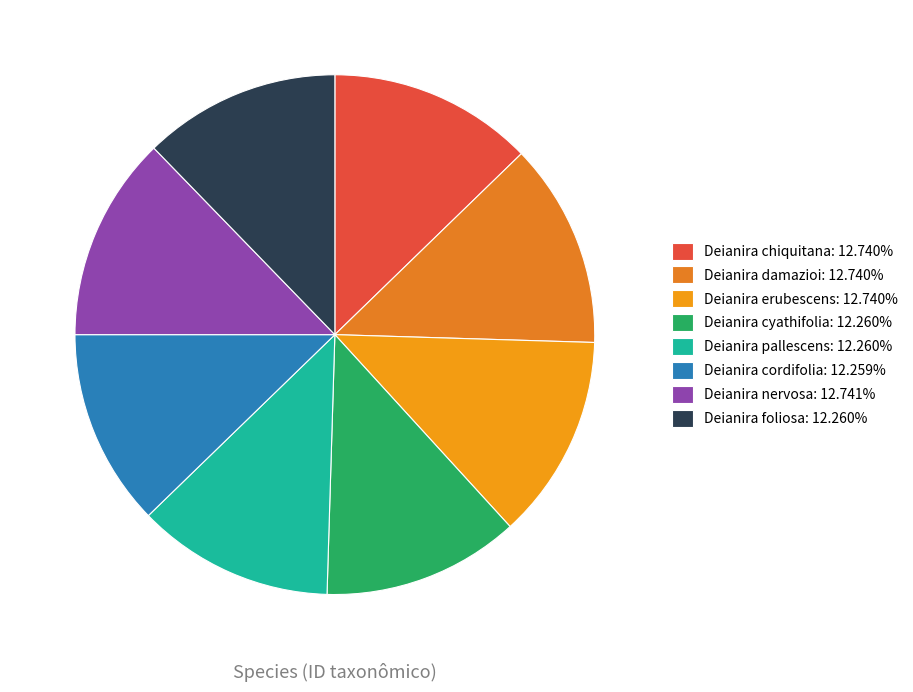

To the nearest percent, what is the average slice percentage?

12%